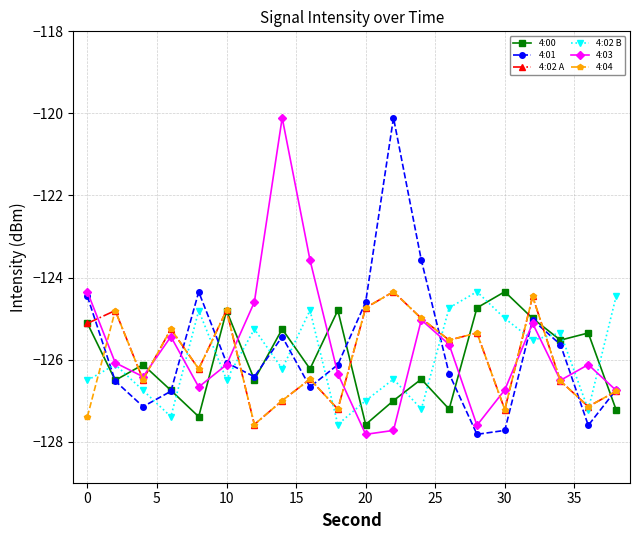

True or false: 4:03 and 4:00 cross at least once.

True